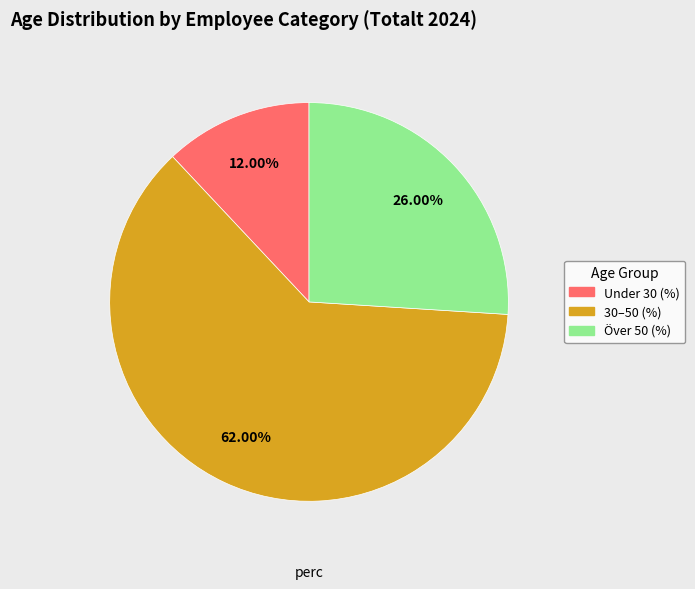

To the nearest percent, what percentage of the pie is Under 30 (%)?

12%